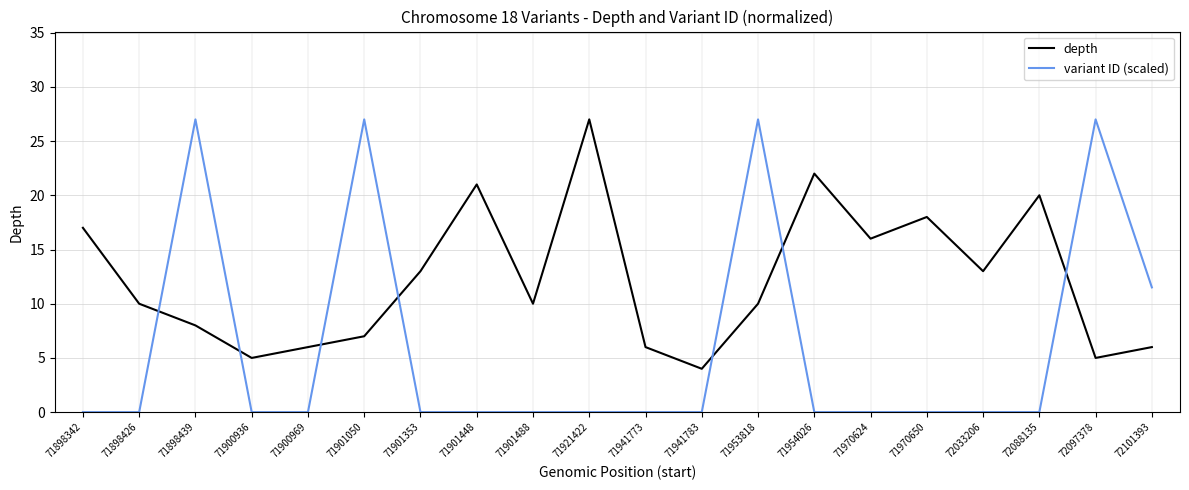

At which label does depth reach its peak?

71921422